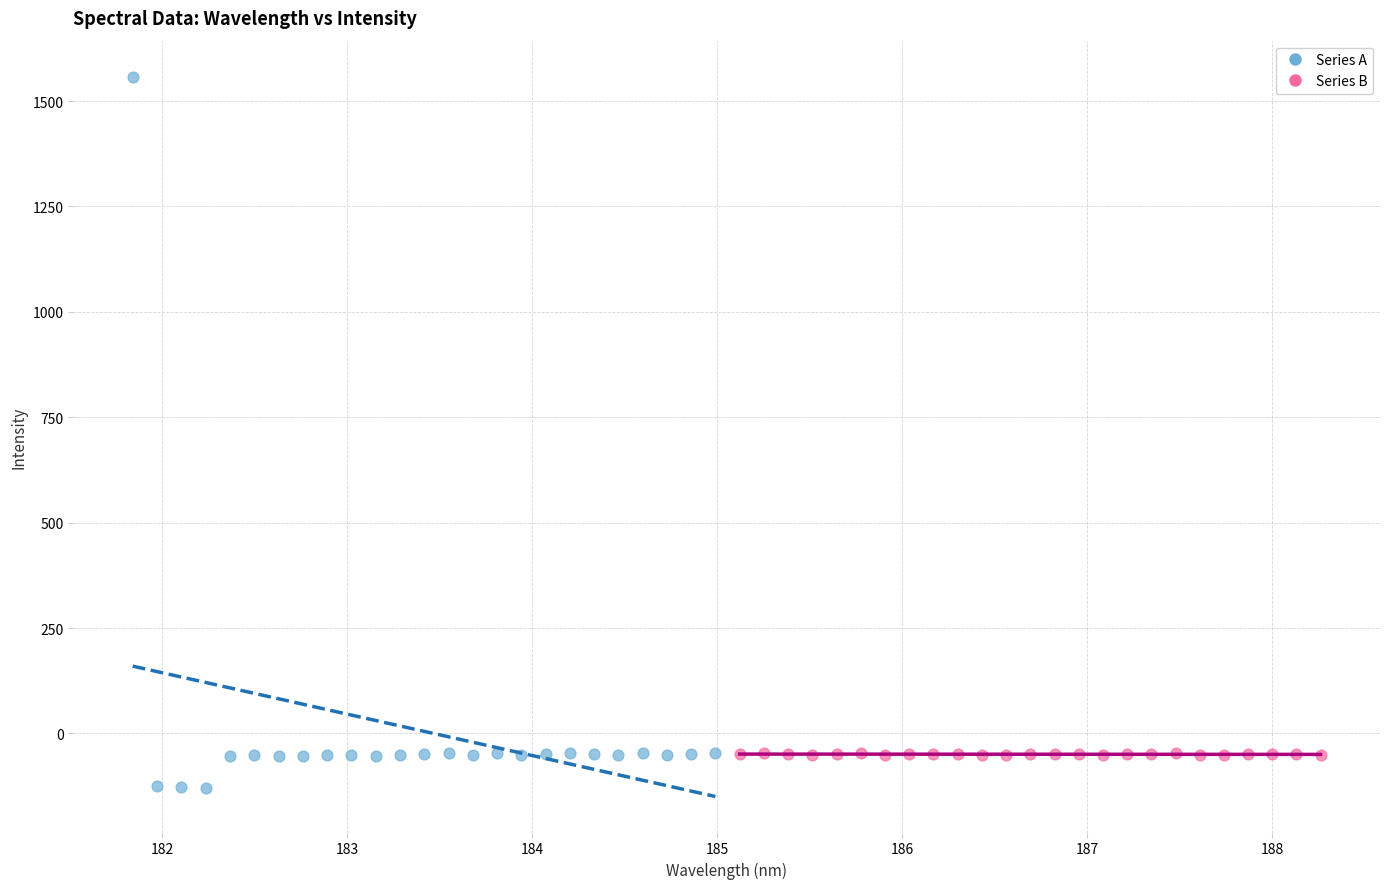

Which series contains the lowest Y value?

Series A